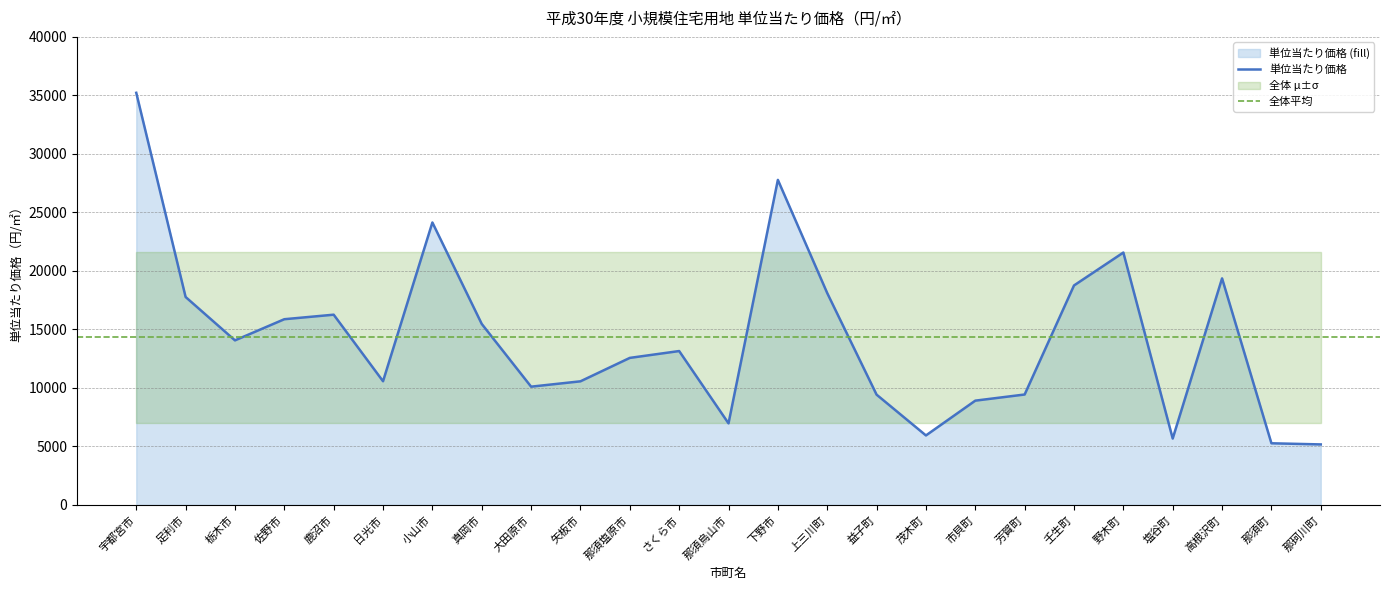

Count the number of values greater than 13154.

12